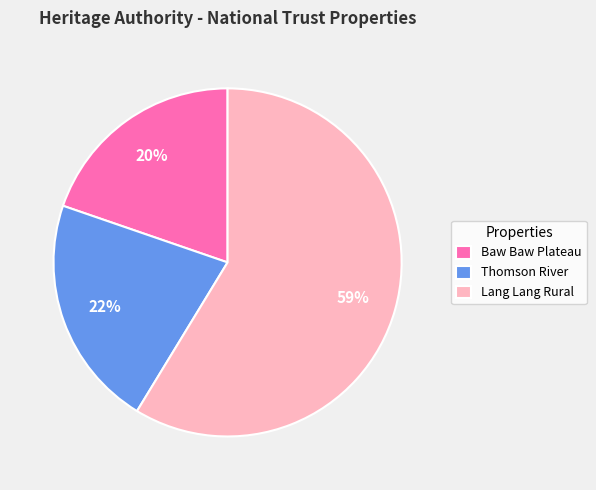

Which category has the smallest portion of the pie?

Baw Baw Plateau